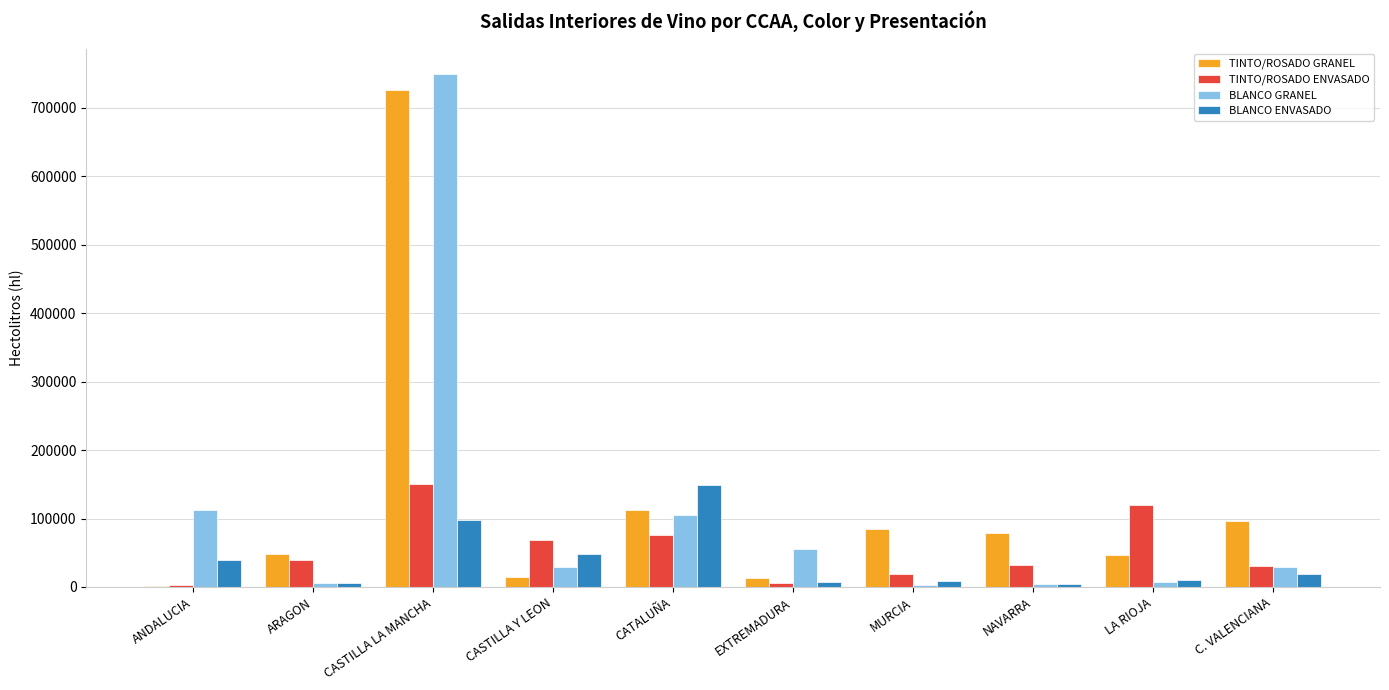

The BLANCO ENVASADO series shows 104340 at CATALUÑA. True or false?

False